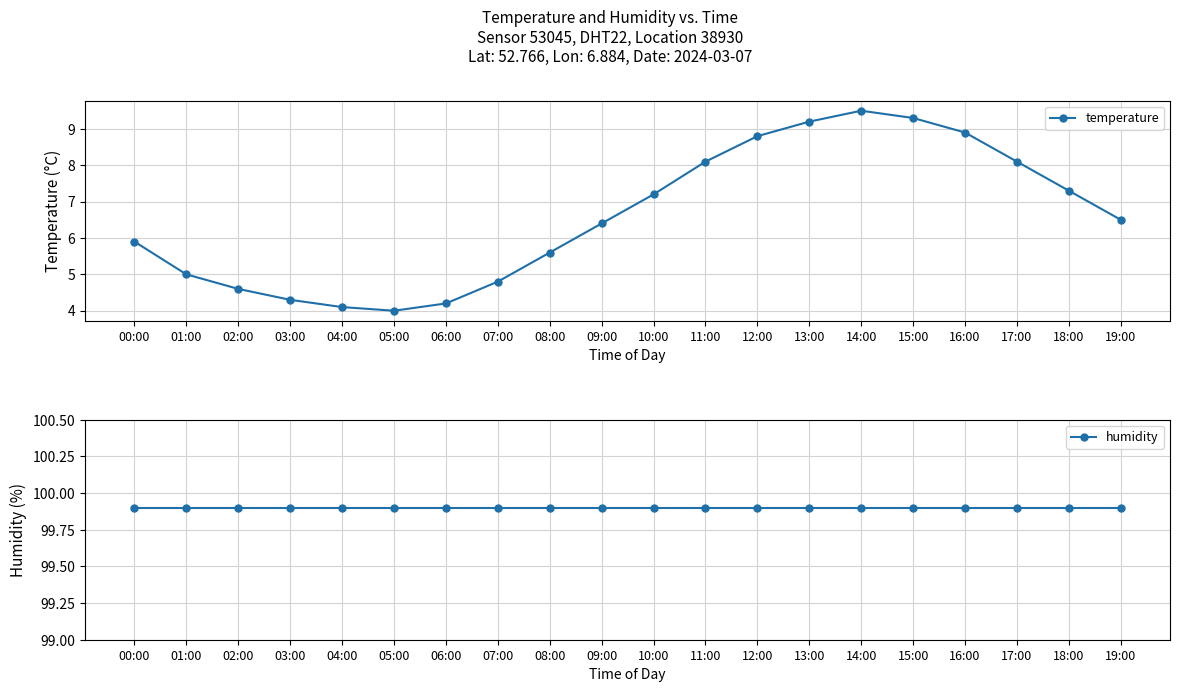

What is the difference between the second highest and second lowest values in the temperature series?

5.2